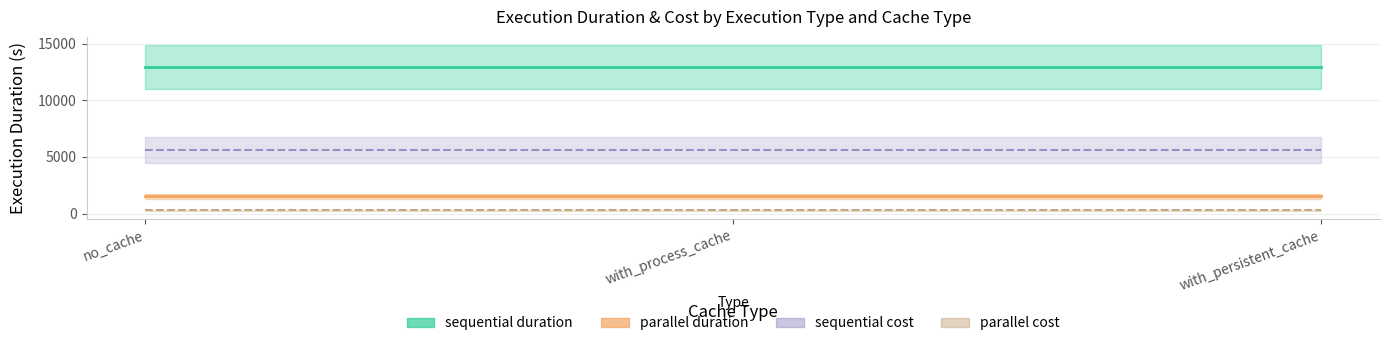

Which category has the highest value in the sequential_duration series?

no_cache